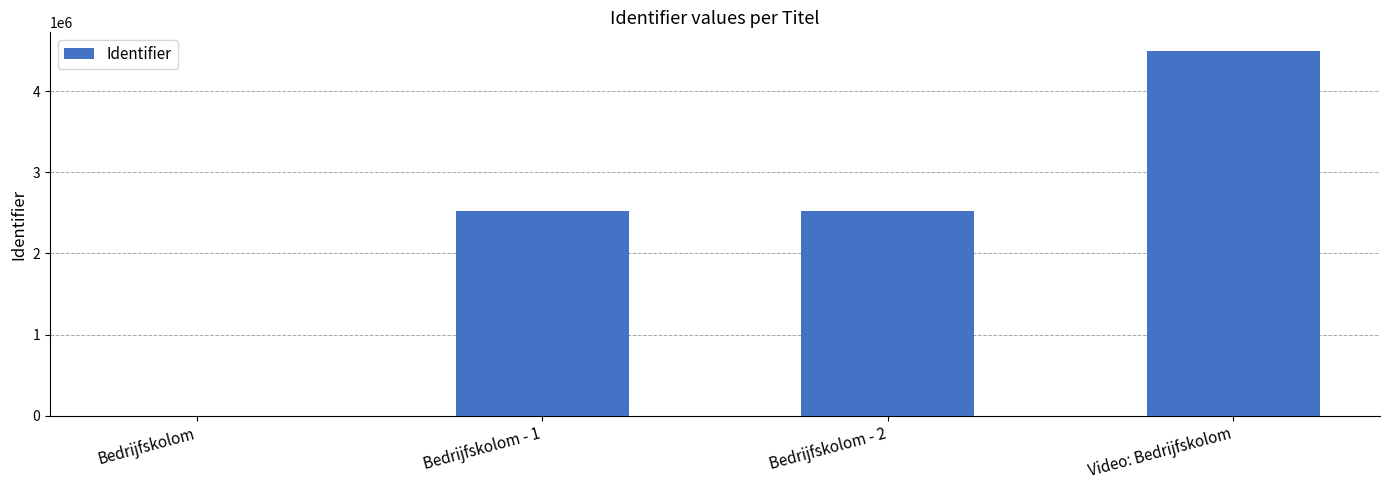

What is the difference between the values at Video: Bedrijfskolom and Bedrijfskolom - 2?

1980024